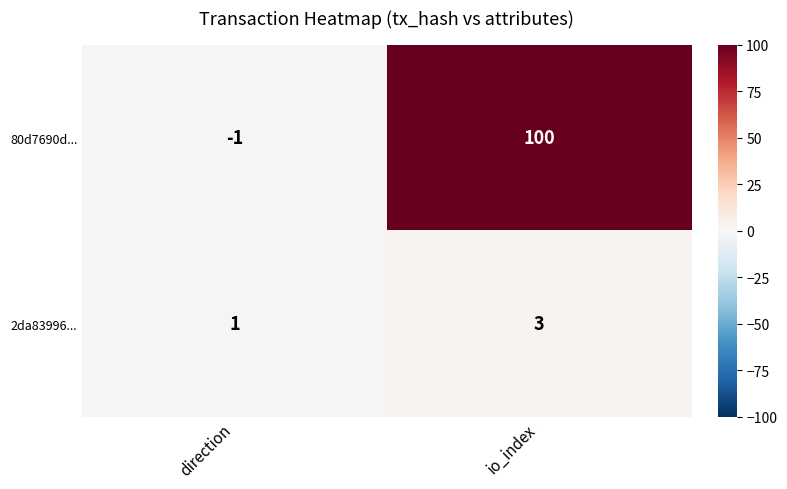

Rank the series at direction from lowest to highest value.

80d7690d..., 2da83996...